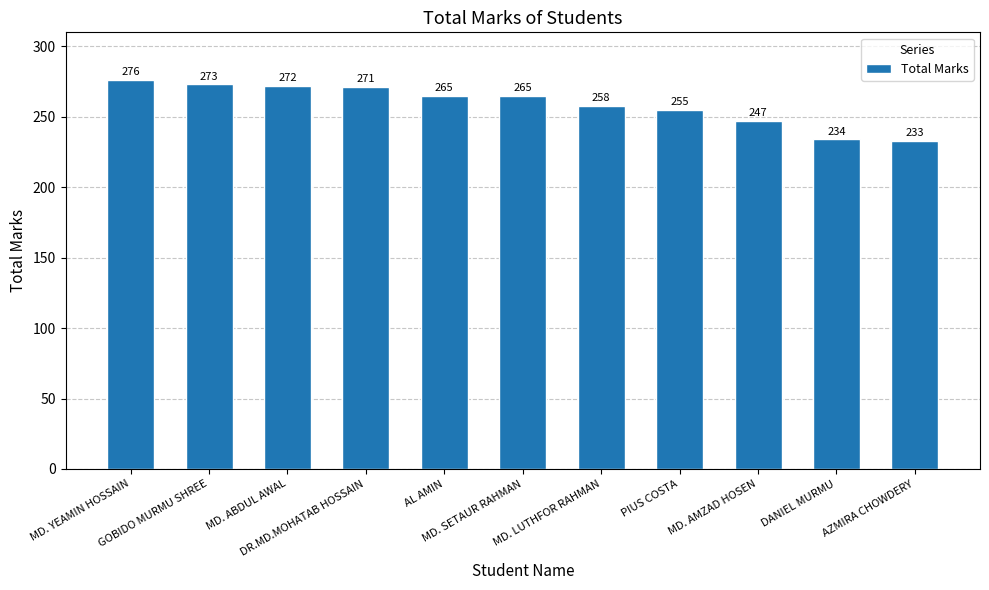

How many bars are there in total?

11